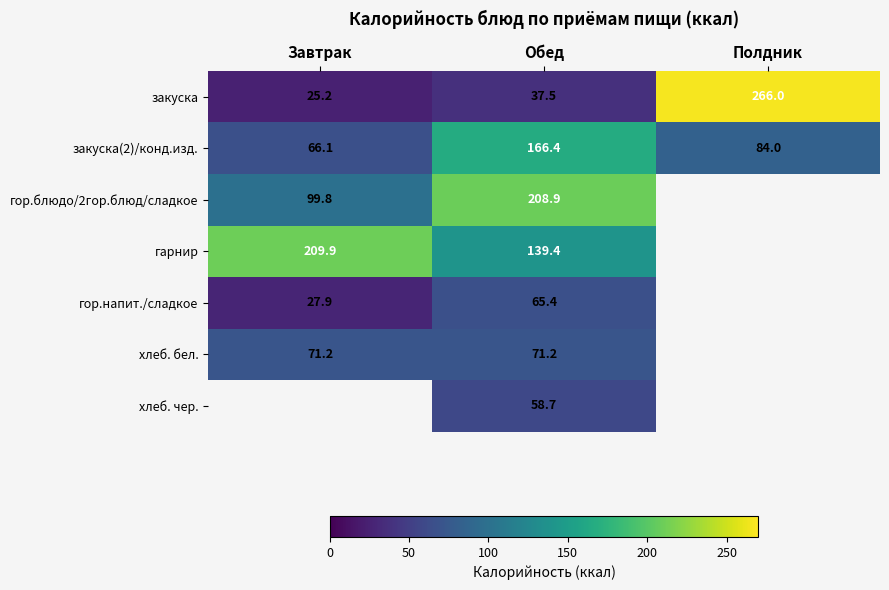

What is the difference between the highest and lowest values at Обед?

171.4